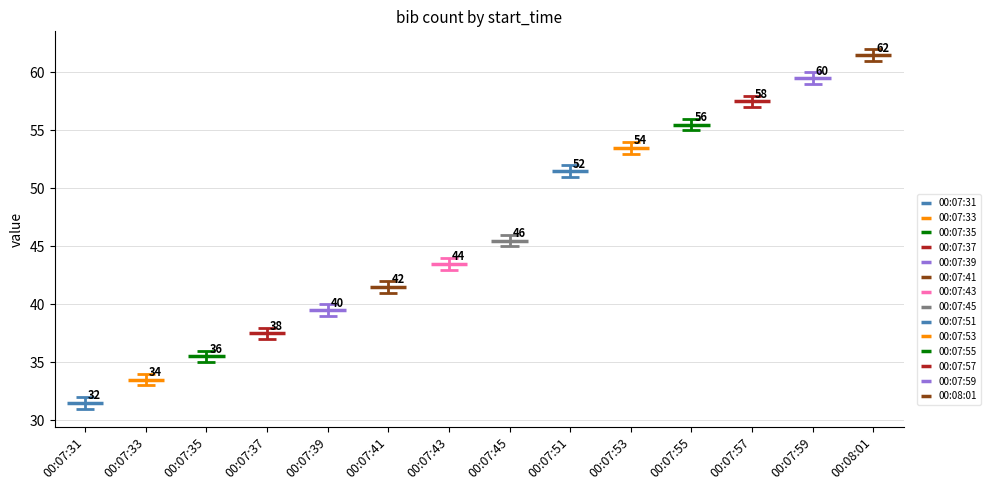

The chart shows a value of 85 at 00:07:55. True or false?

False